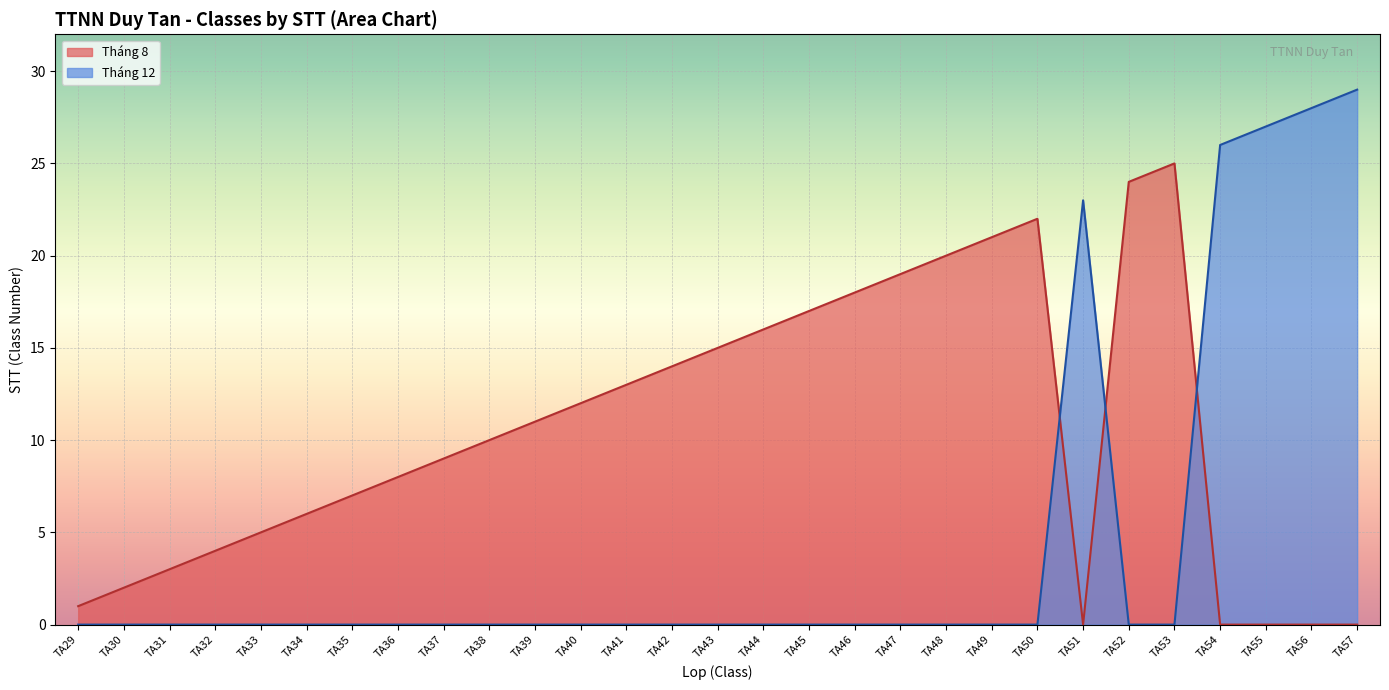

Which label corresponds to the smallest value in the chart?

TA29